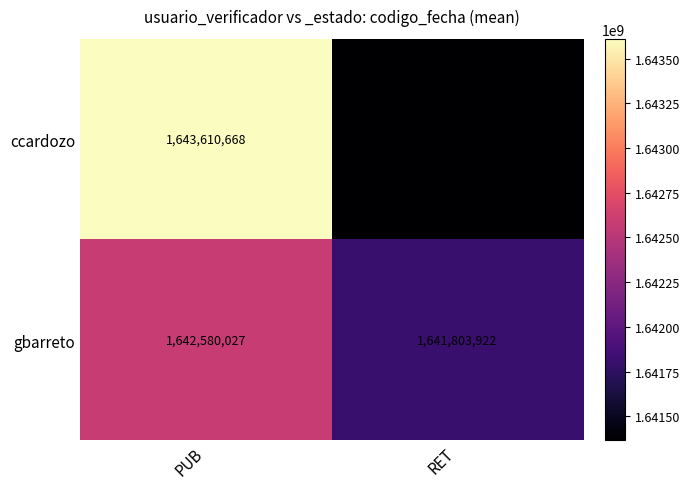

How many data points in ccardozo are less than 1643610668?

1